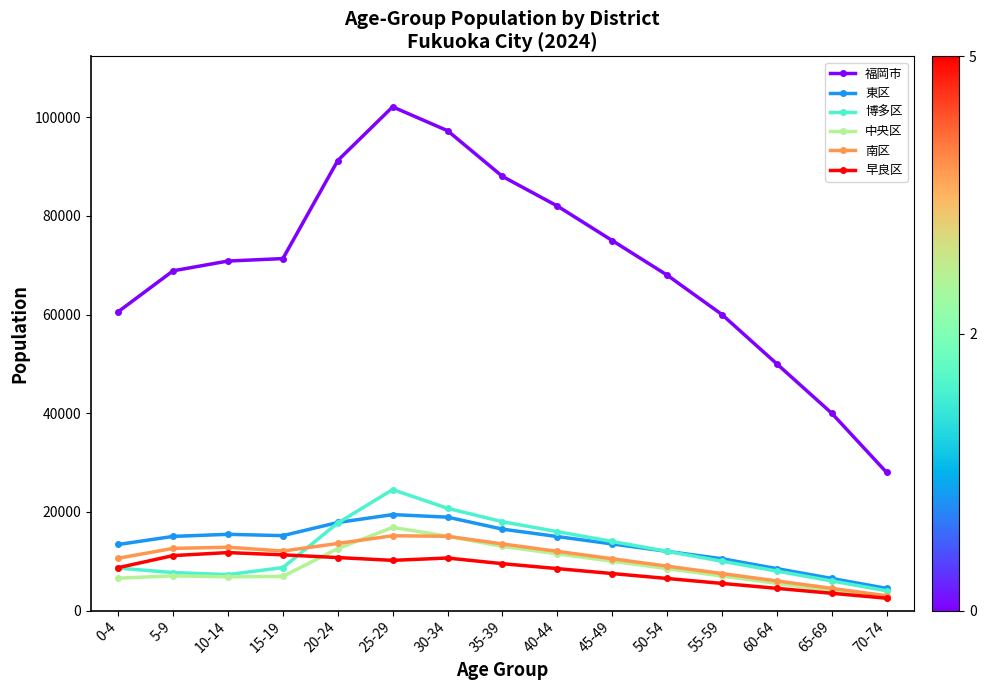

What is the label of the 1st point from the left?

0-4